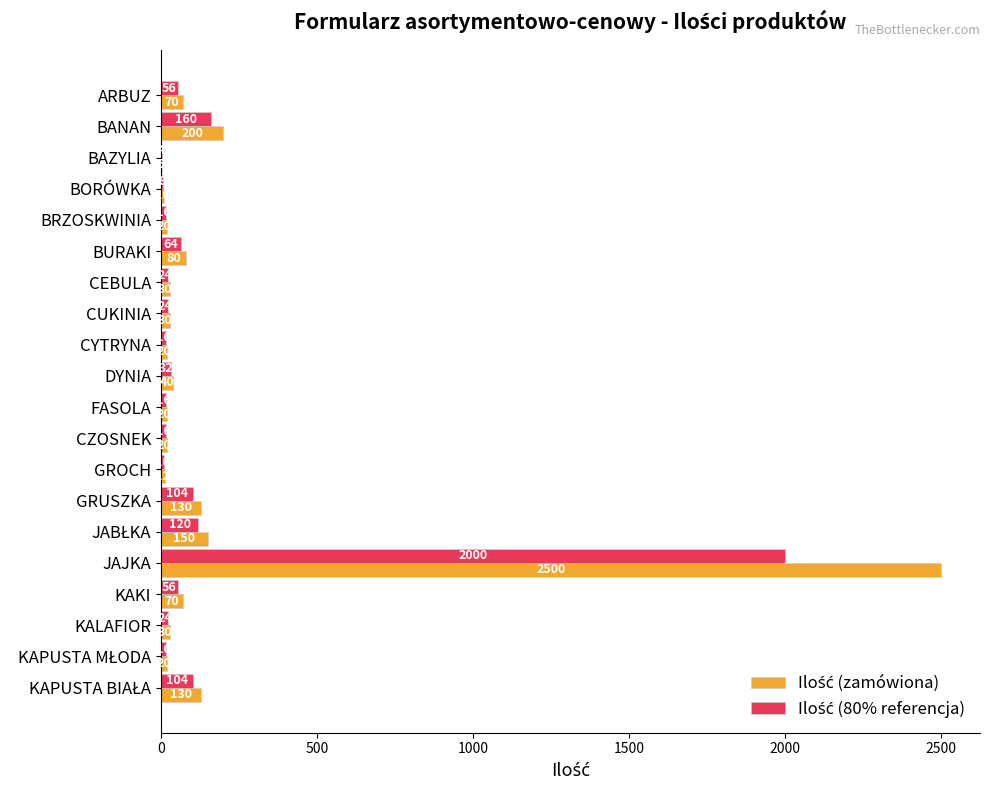

What is the maximum value shown in the chart?

2500.0